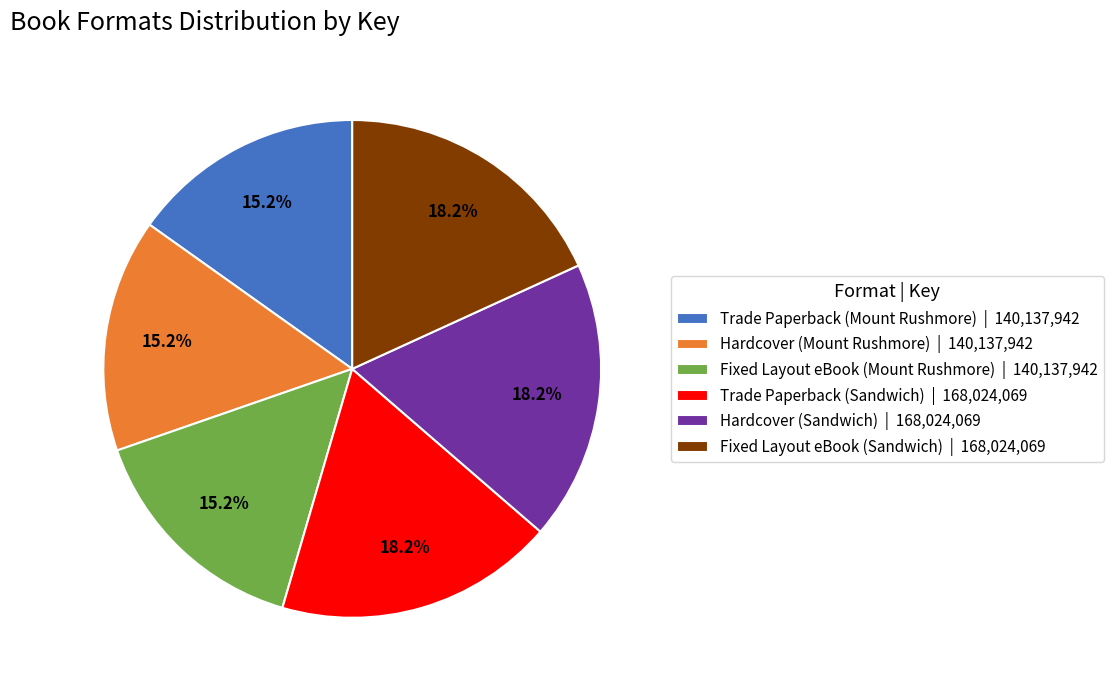

Count the number of slices in the pie.

6